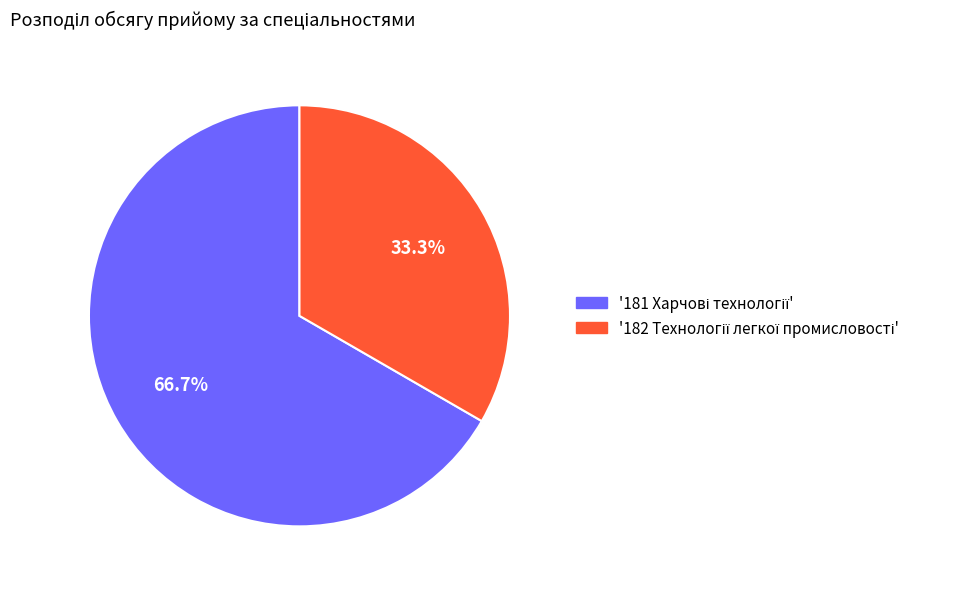

Is there any slice that represents more than half of the pie?

Yes